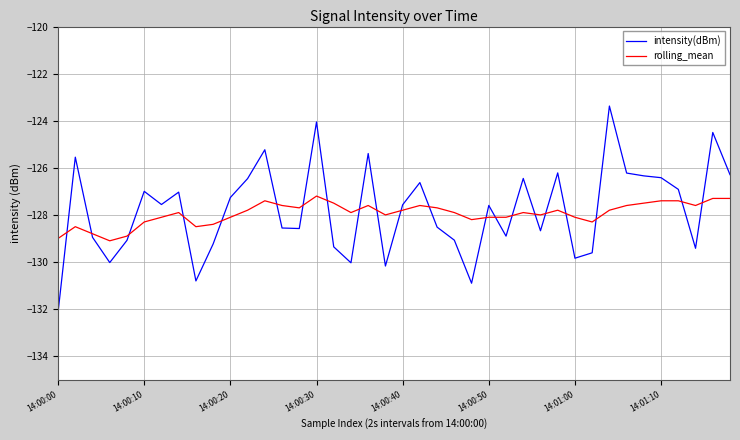

What is the minimum value shown in the chart?

-132.1